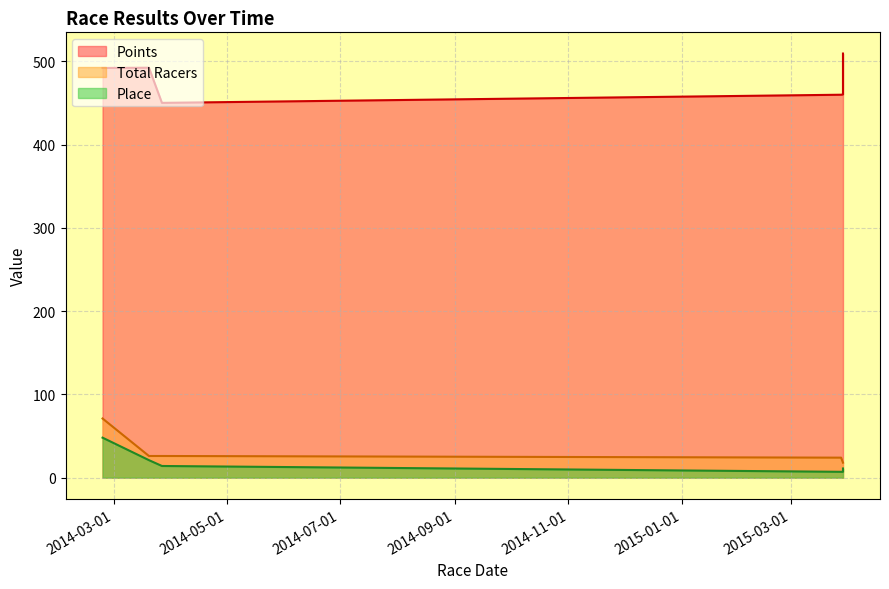

Does the chart display data point markers on the line(s)?

No